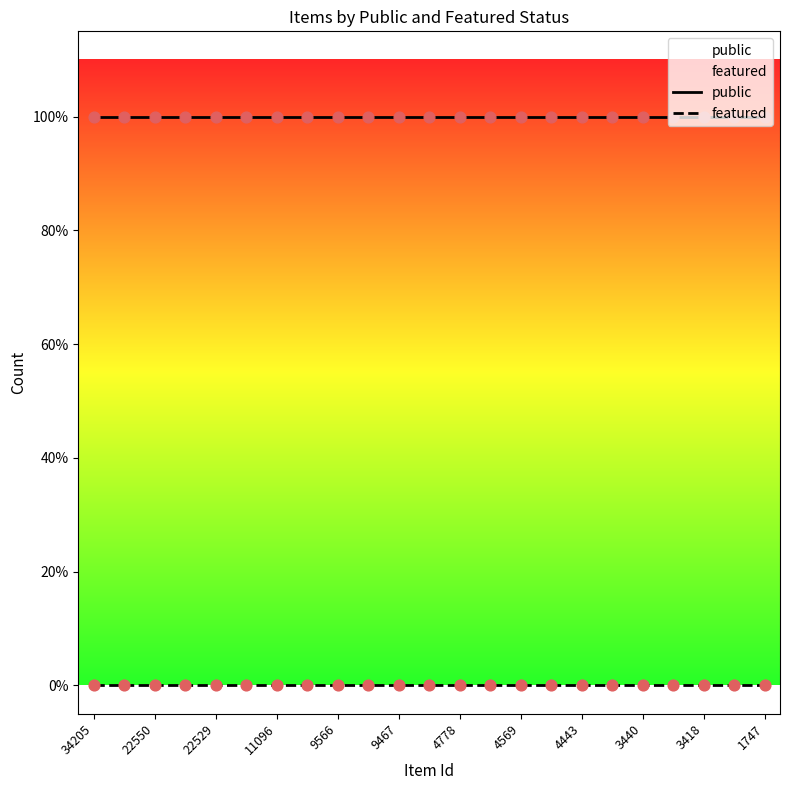

What are all the series names shown in the legend?

public, featured